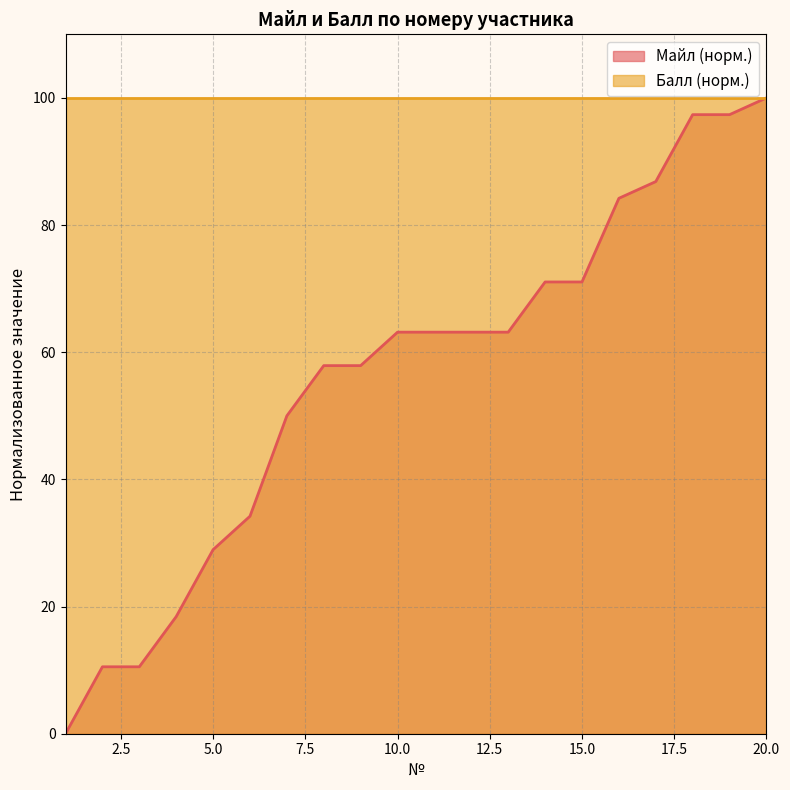

Which label corresponds to the smallest value in the chart?

1